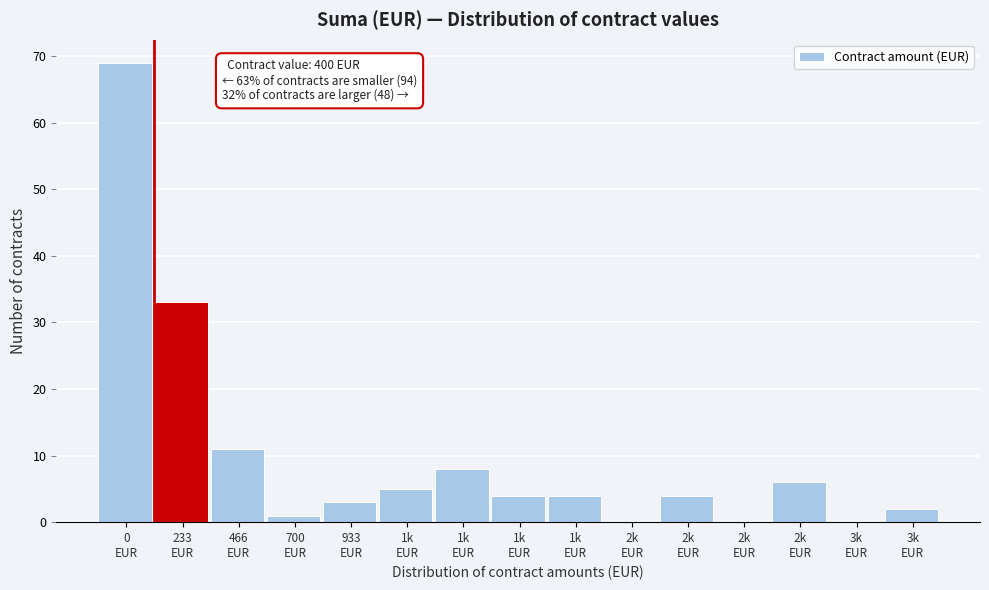

Are the bars horizontal?

No